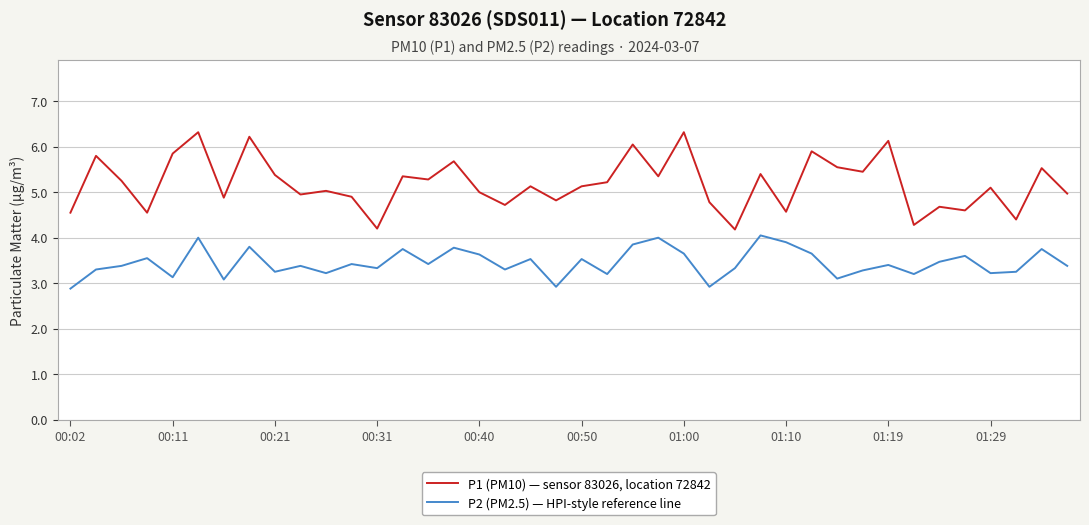

What is the difference between the maximum and minimum values in the P1 (PM10) — sensor 83026, location 72842 series?

2.1